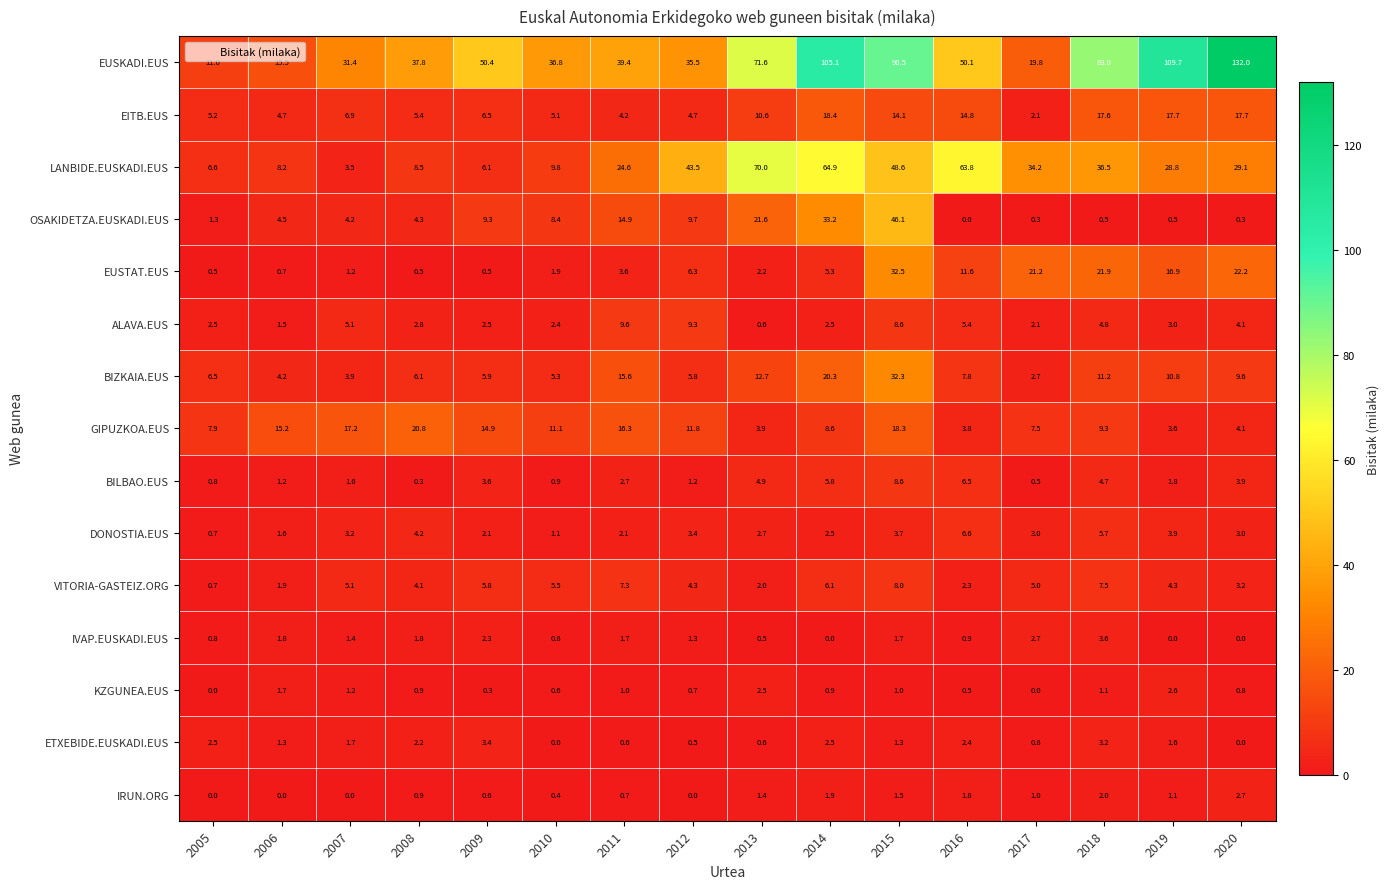

Count the number of categories in the chart.

16